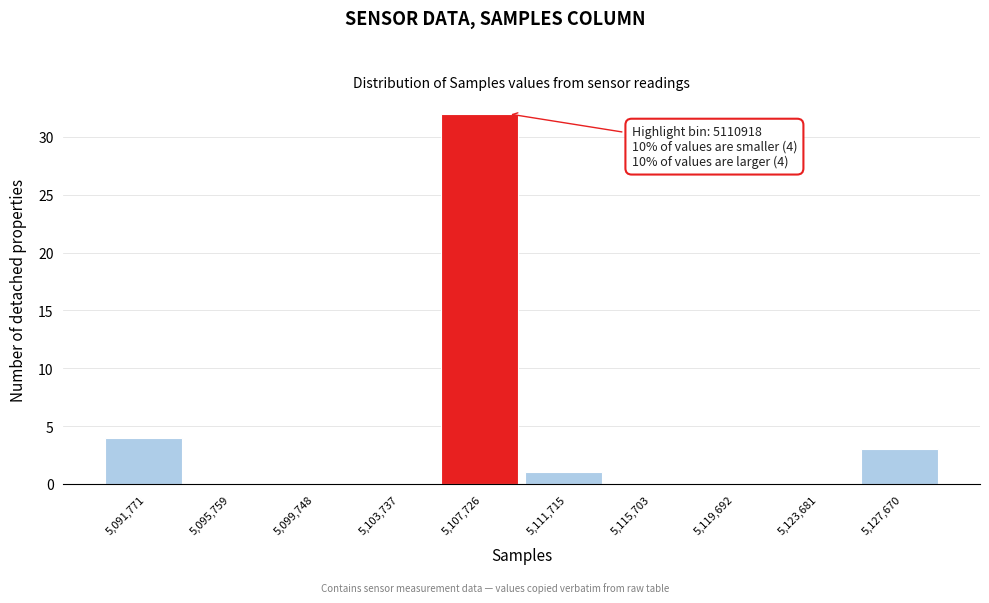

Reading right to left, what are all the values shown in this chart?

5,127,670=3	5,123,681=0	5,119,692=0	5,115,703=0	5,111,715=1	5,107,726=32	5,103,737=0	5,099,748=0	5,095,759=0	5,091,771=4